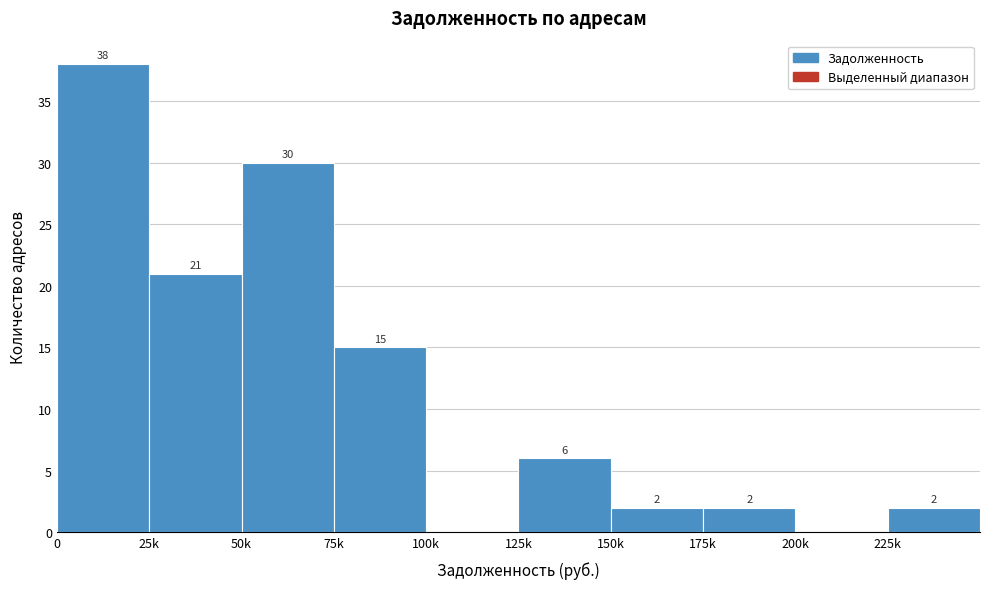

Reading left to right, list all the values displayed in this chart.

0=38	25k=21	50k=30	75k=15	100k=0	125k=6	150k=2	175k=2	200k=0	225k=2